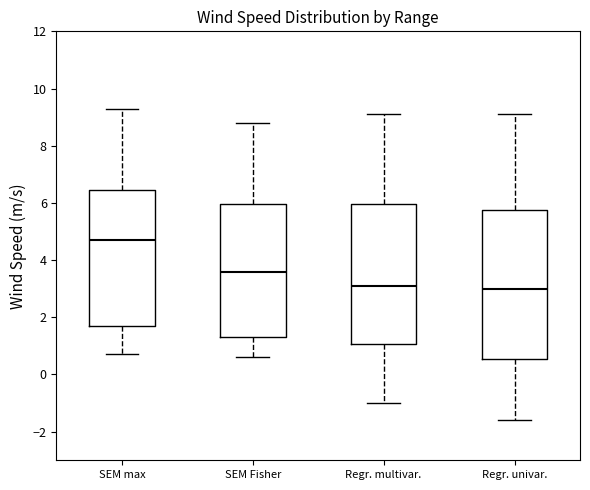

Where does the lower whisker of the box for Regr. univar. end on the y-axis? The values are not printed on the chart, so give them approximately, as read against the axis.

-1.6